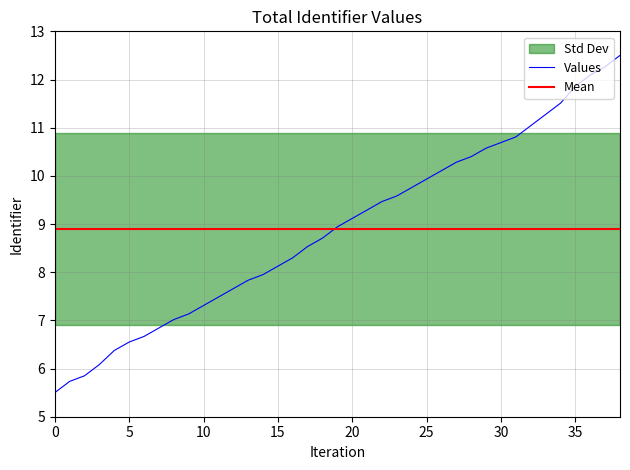

What is the minimum value for Values?

5.5